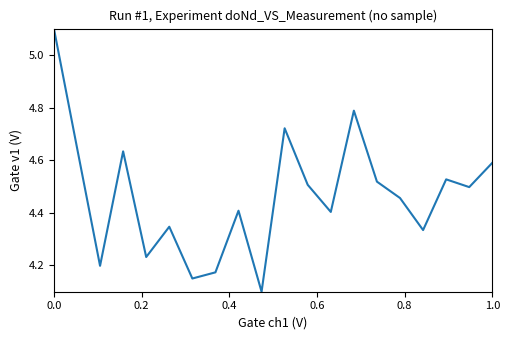

What is the difference between the maximum and minimum values?

1.0